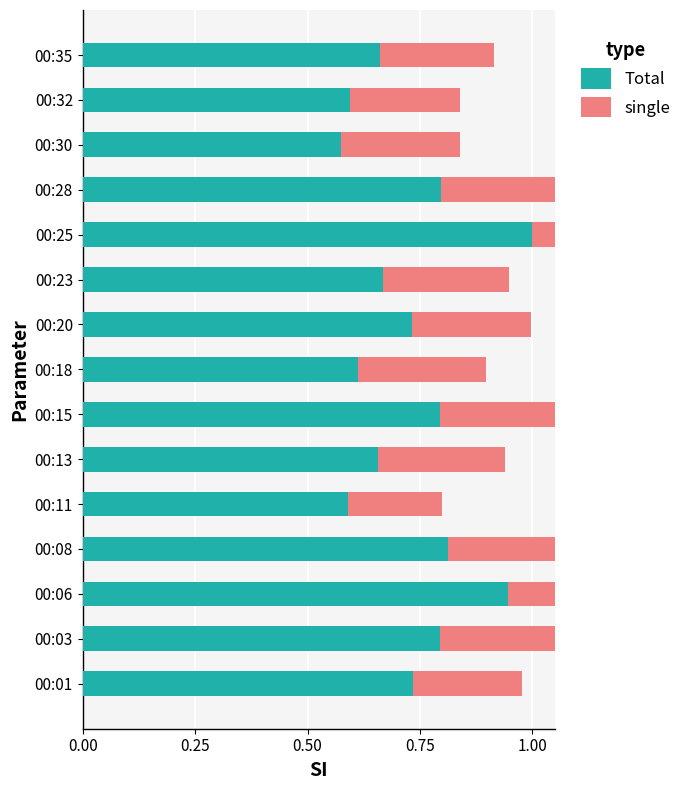

How many categories are shown in the chart?

15